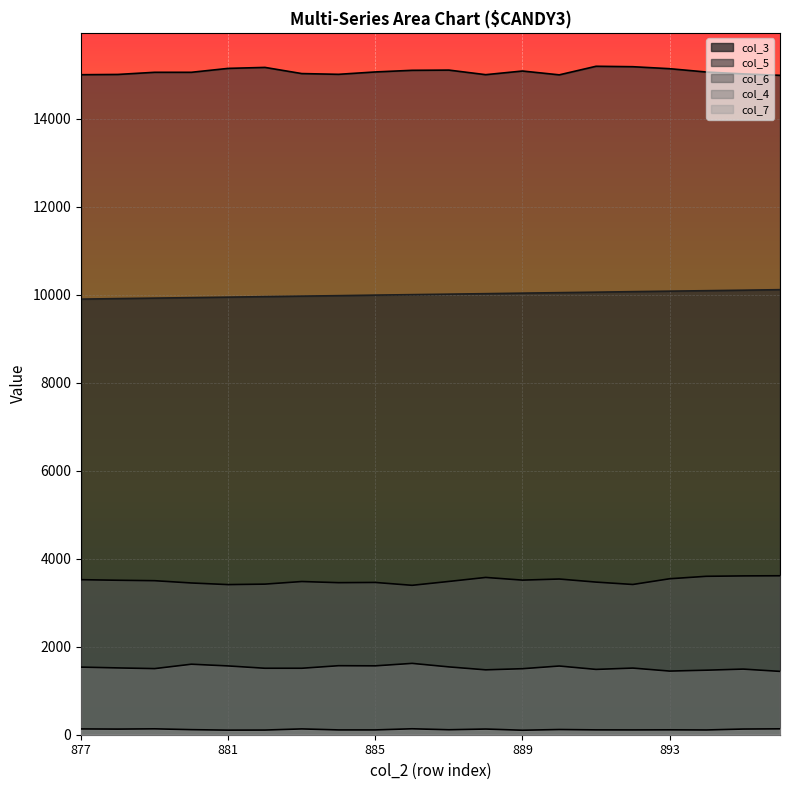

The value of col_3 at 889 is 16137. True or false?

False